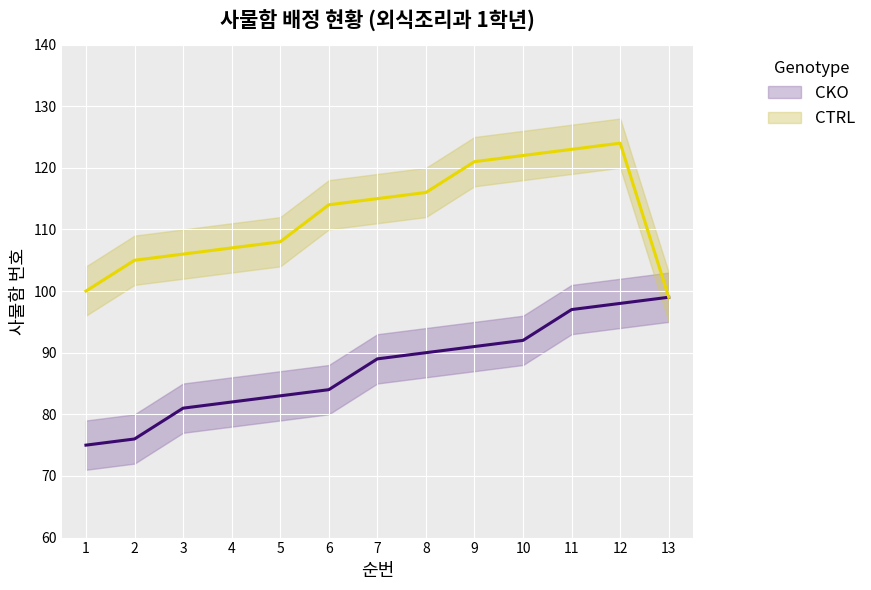

True or false: CTRL and CKO intersect in this chart.

False